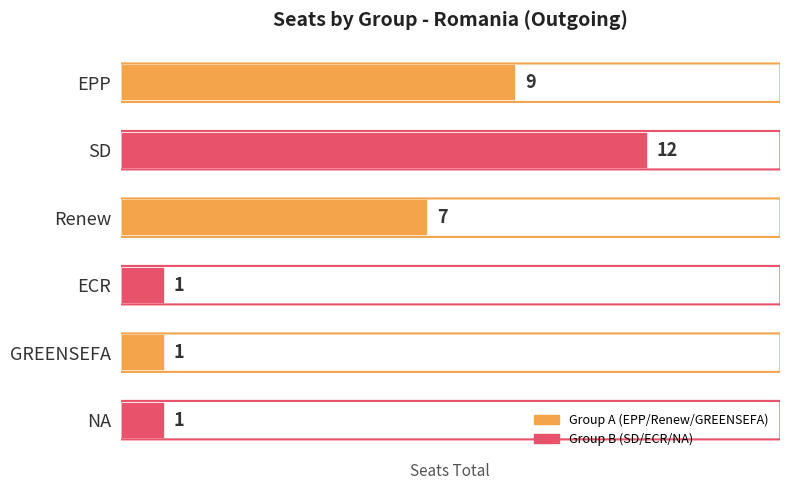

What is the label of the 3rd bar from the bottom?

ECR